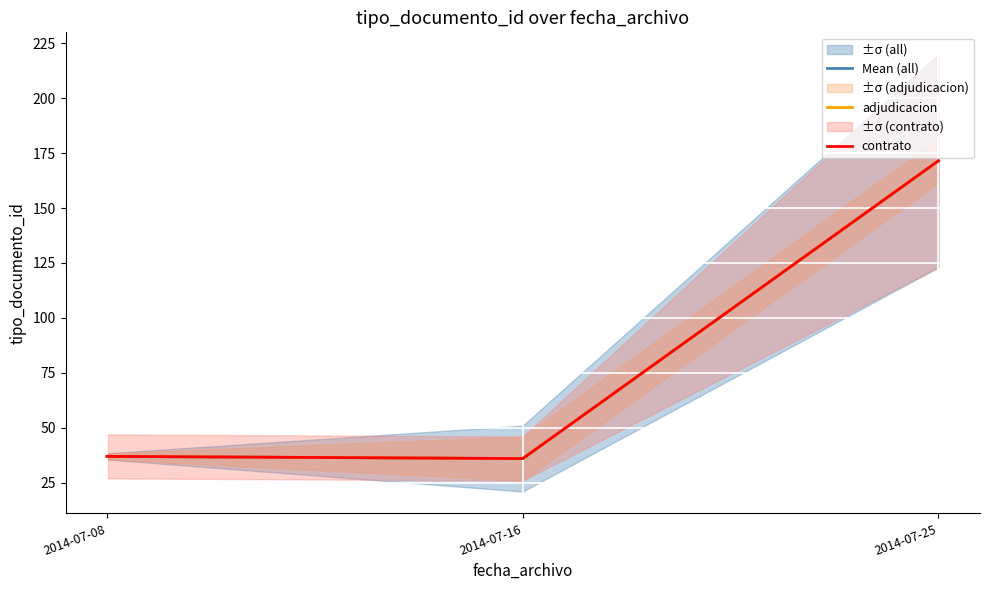

At which category is the sum across all series the highest?

2014-07-25